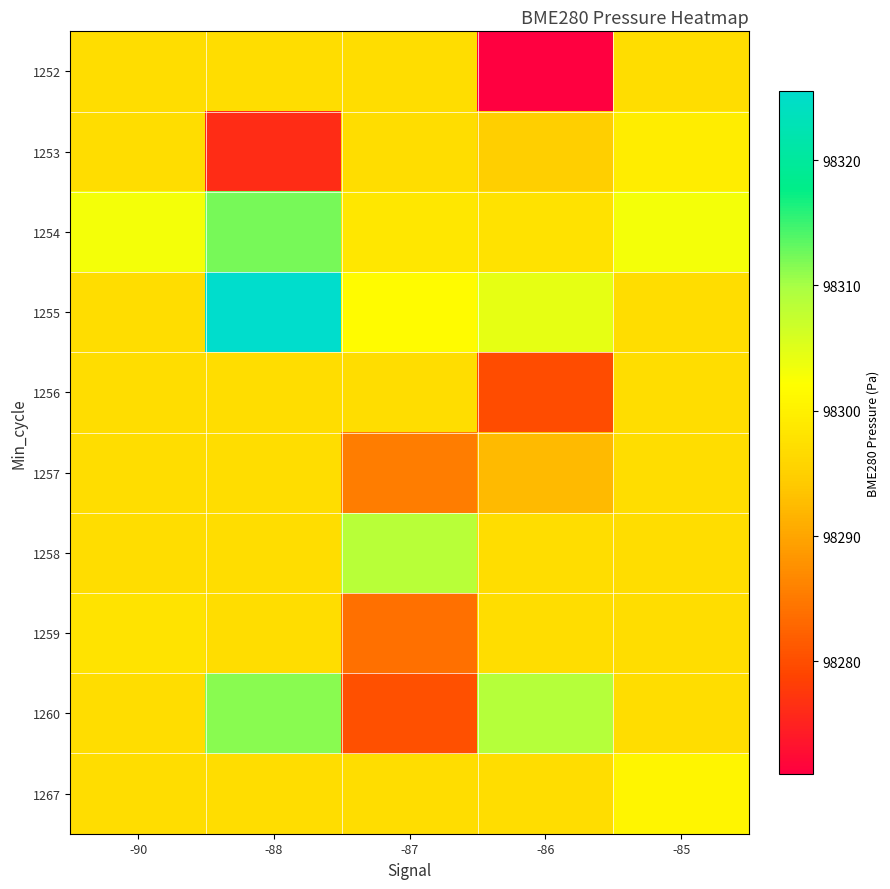

Rank the series by their maximum value, from highest to lowest.

1255, 1254, 1260, 1258, 1267, 1253, 1259, 1252, 1256, 1257